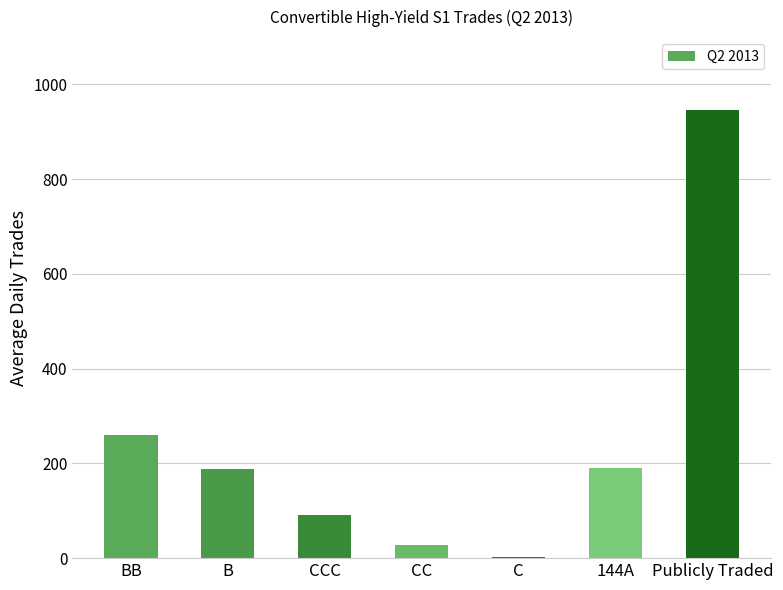

What is the change in value from 144A to Publicly Traded?

+755.9